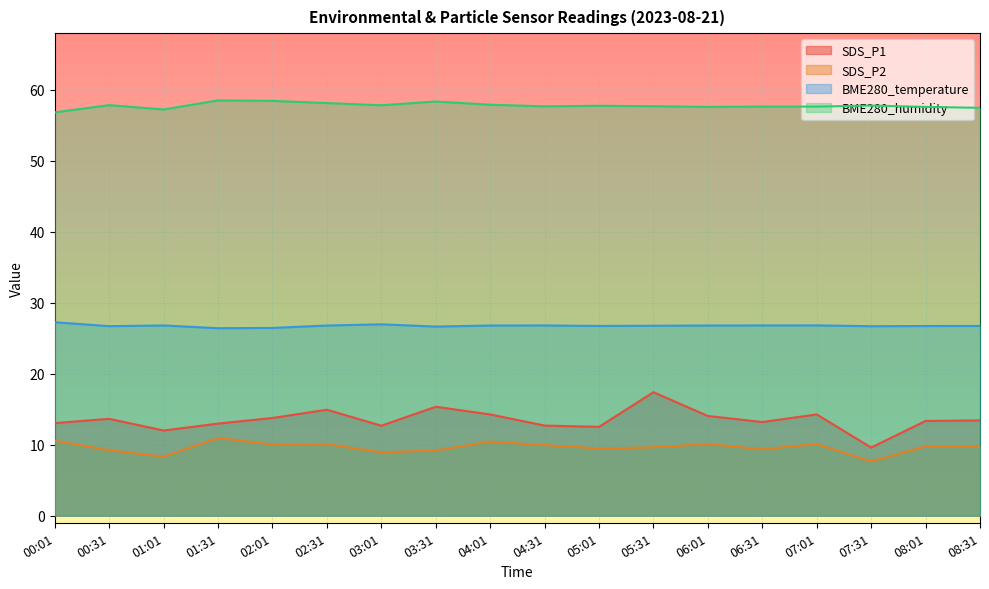

Where is the first local maximum for SDS_P1?

00:31